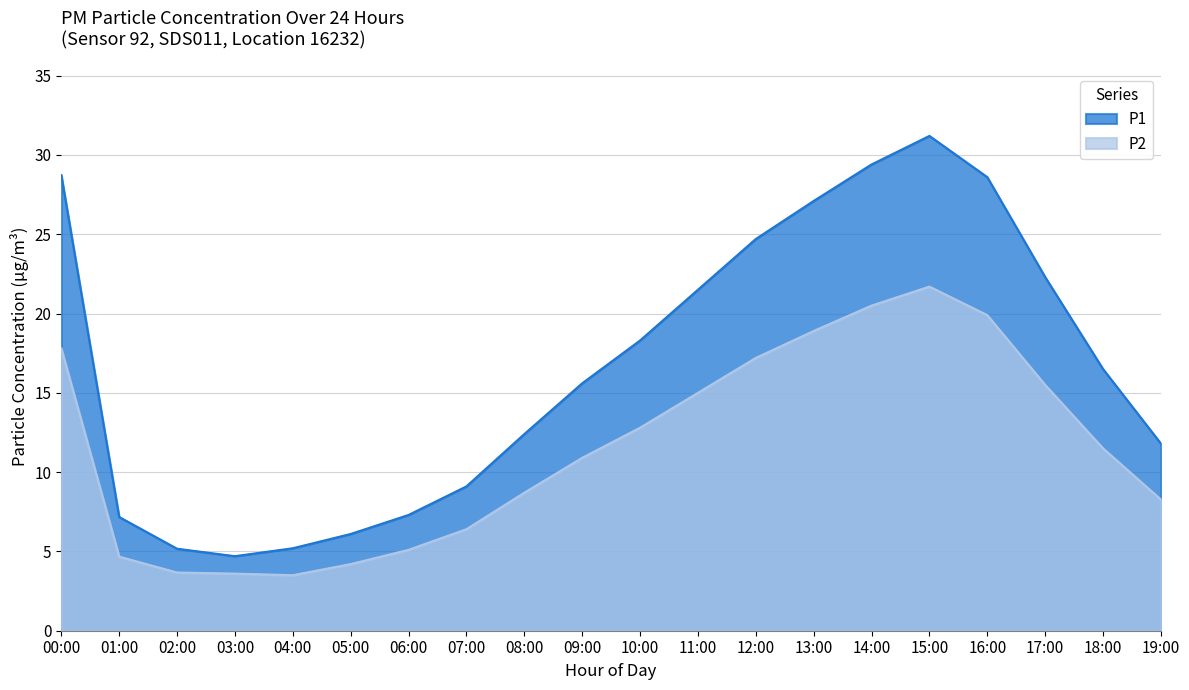

What position from the right is 14:00?

6